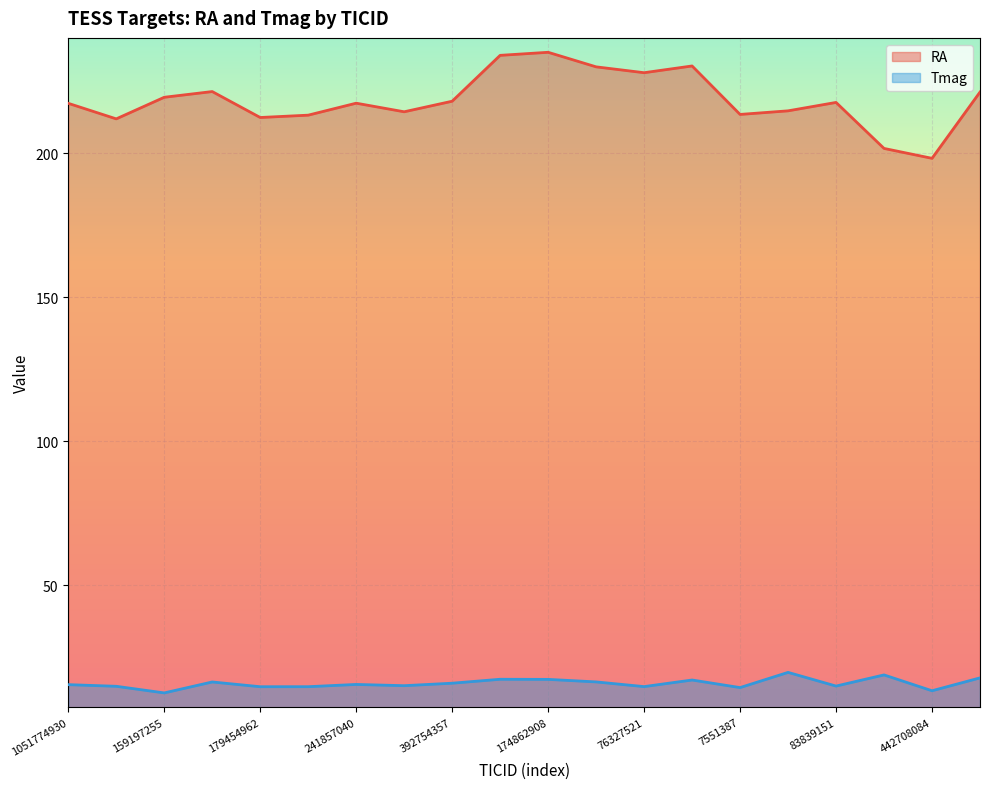

What is the lowest value of the RA series?

198.2